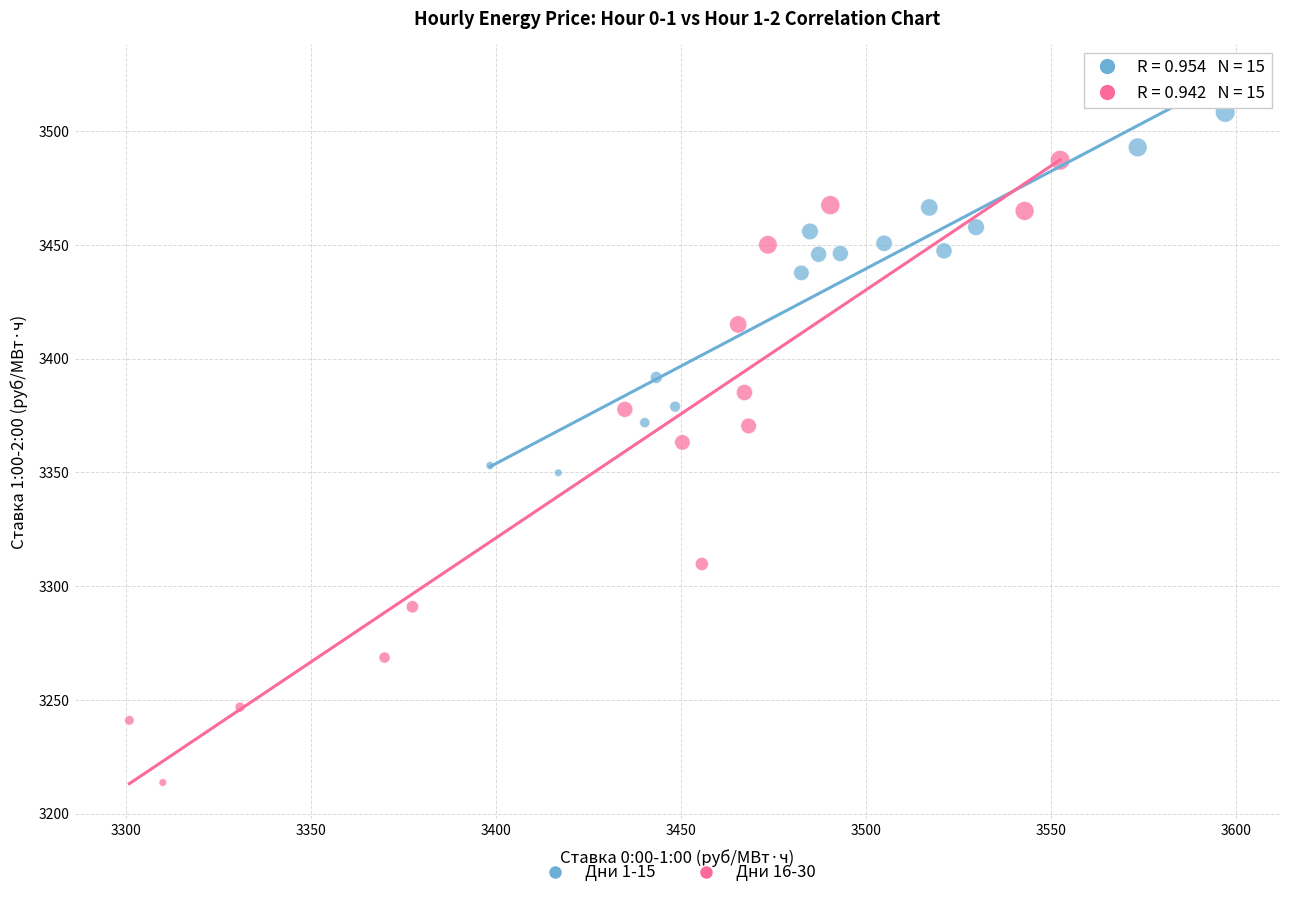

Which series contains the lowest Y value?

Дни 16-30